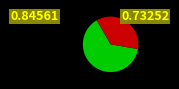

Is there any slice that represents more than half of the pie?

Yes